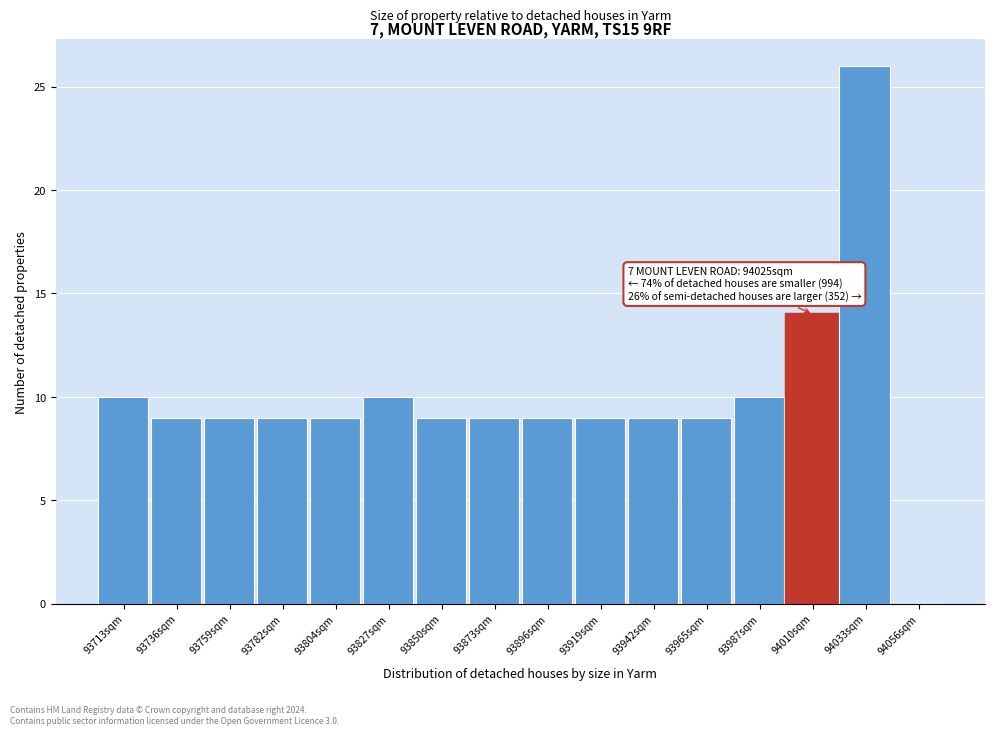

Reading left to right, list all the values displayed in this chart.

93713sqm=10	93736sqm=9	93759sqm=9	93782sqm=9	93804sqm=9	93827sqm=10	93850sqm=9	93873sqm=9	93896sqm=9	93919sqm=9	93942sqm=9	93965sqm=9	93987sqm=10	94010sqm=14	94033sqm=26	94056sqm=0